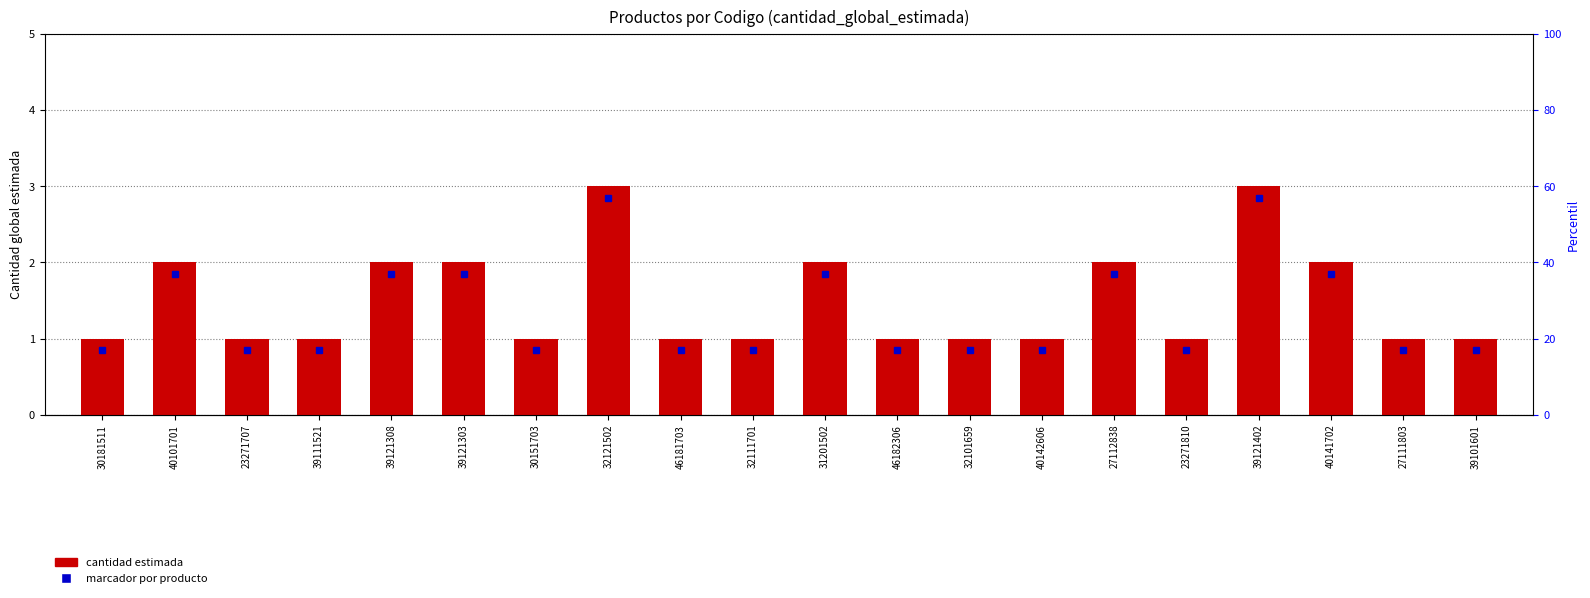

Rank the categories by value from highest to lowest.

32121502, 39121402, 40101701, 39121308, 39121303, 31201502, 27112838, 40141702, 30181511, 23271707, 39111521, 30151703, 46181703, 32111701, 46182306, 32101659, 40142606, 23271810, 27111803, 39101601